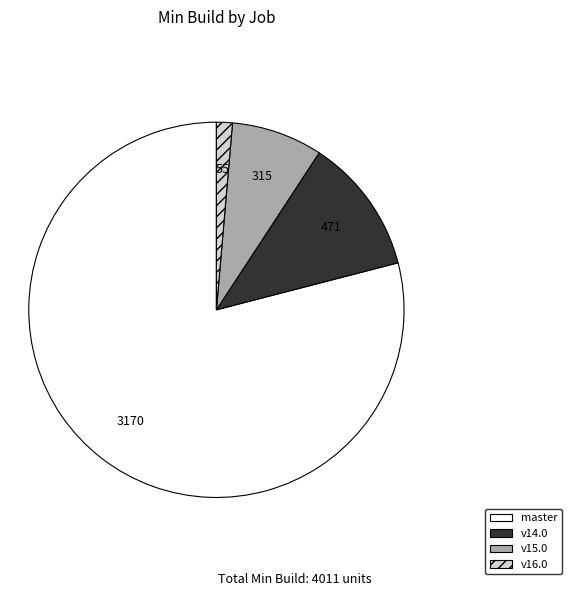

Do v16.0 and v15.0 together represent more than half of the pie?

No